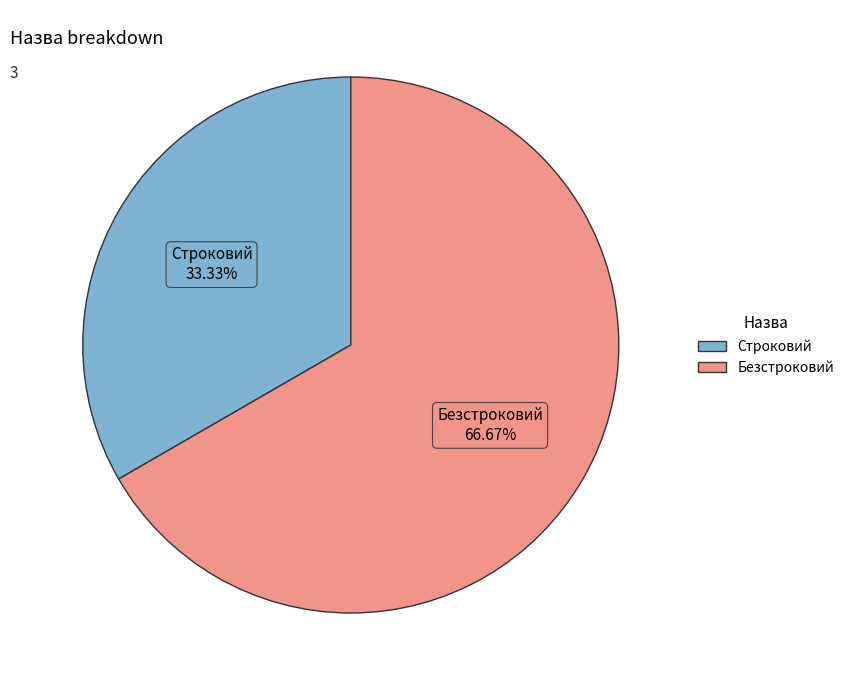

How many slices are in this pie chart?

2